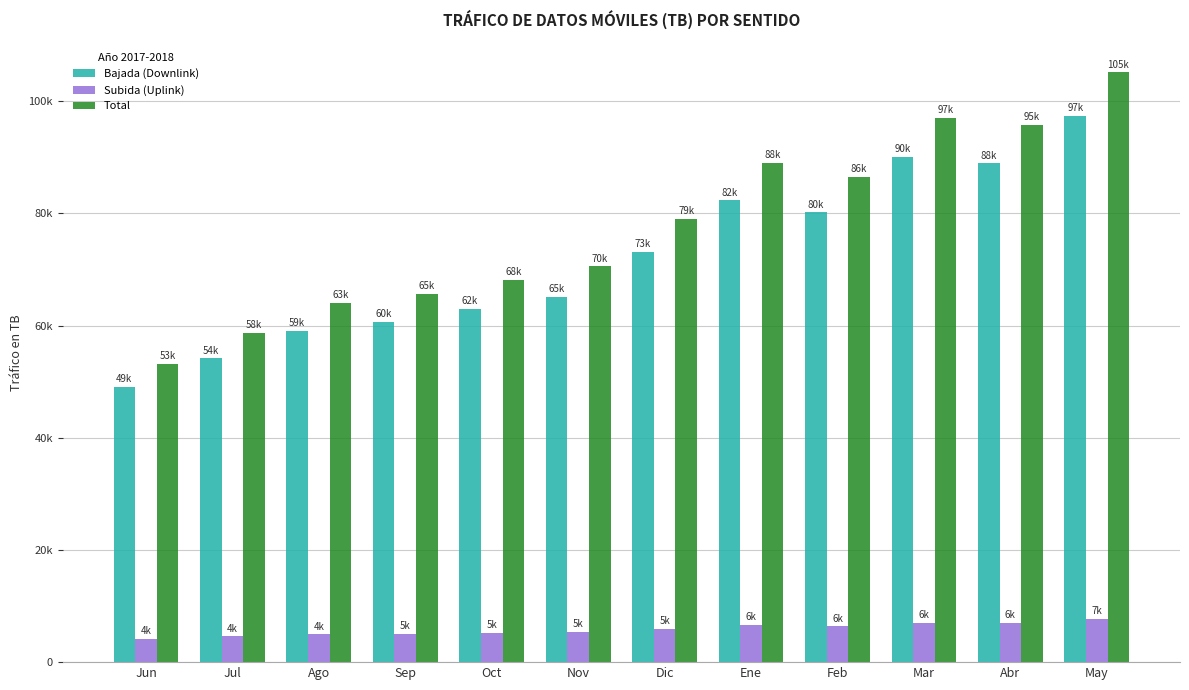

Which series has the widest spread of values?

Total